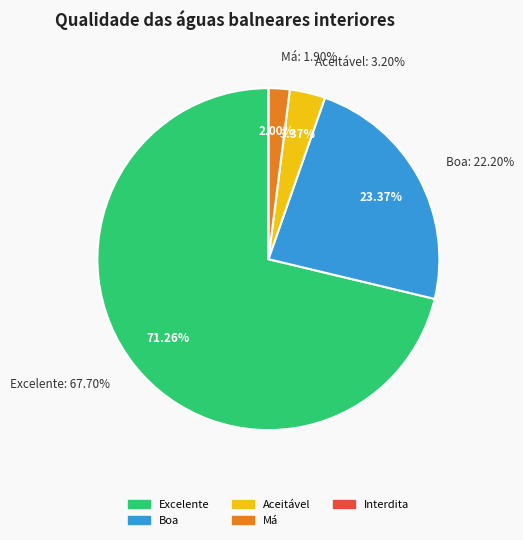

Which slice is the largest?

Excelente